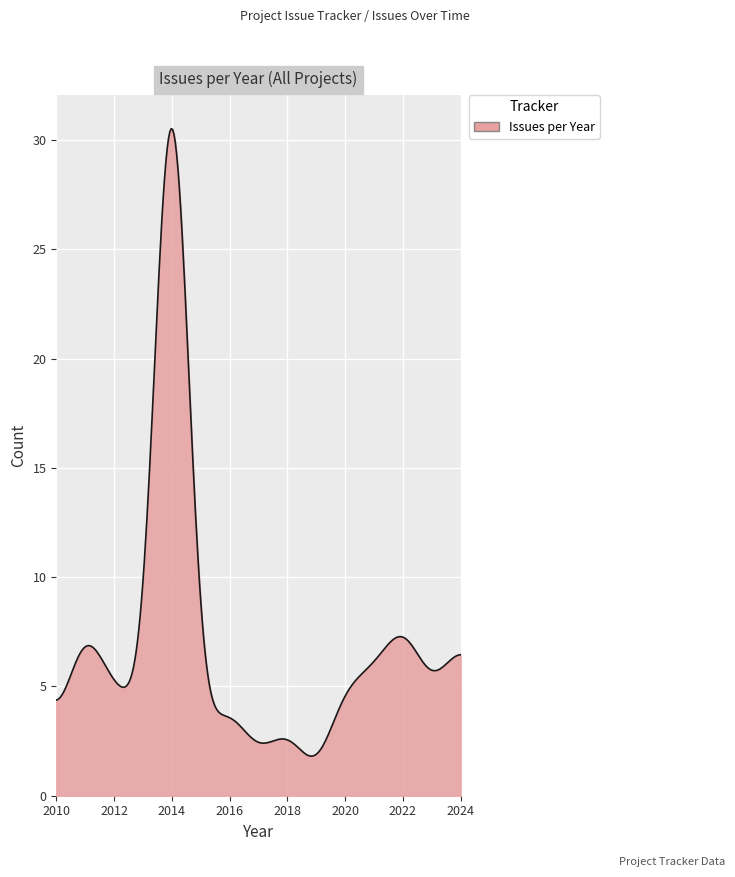

What is the maximum value shown in the chart?

30.5